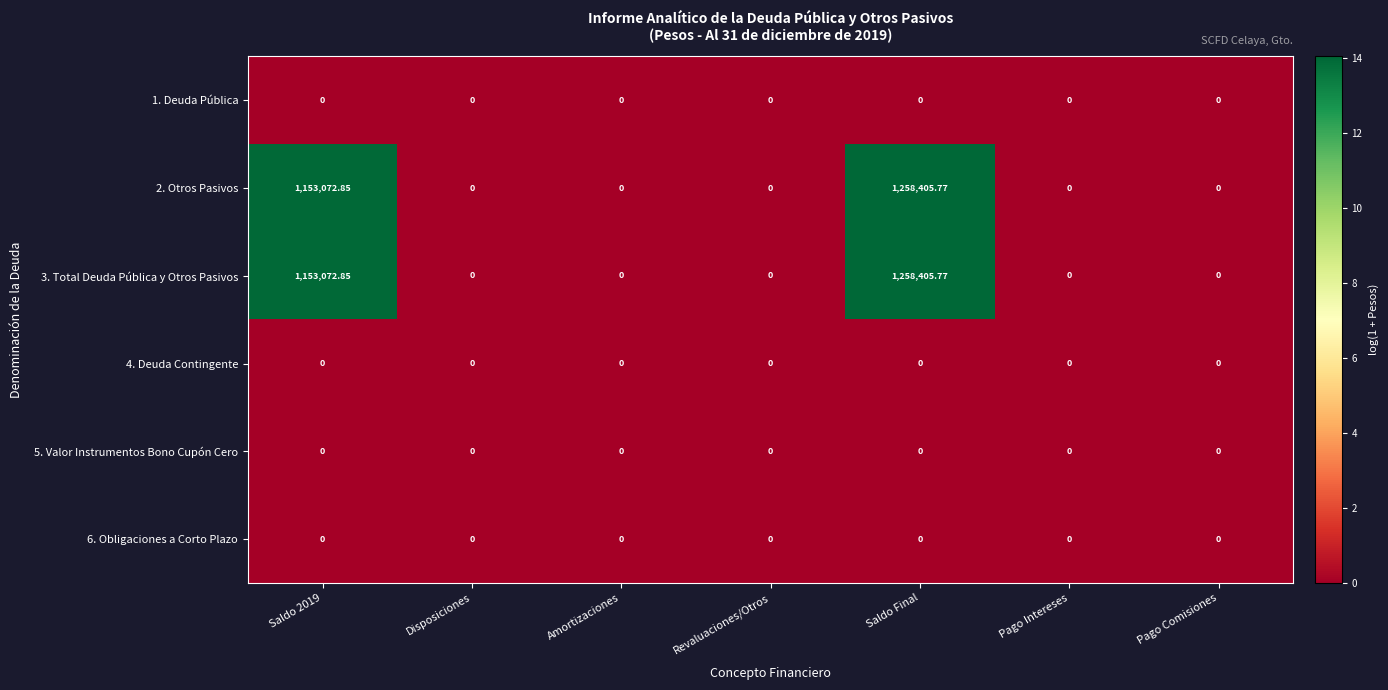

At which category does the chart reach its peak across all series?

Saldo Final